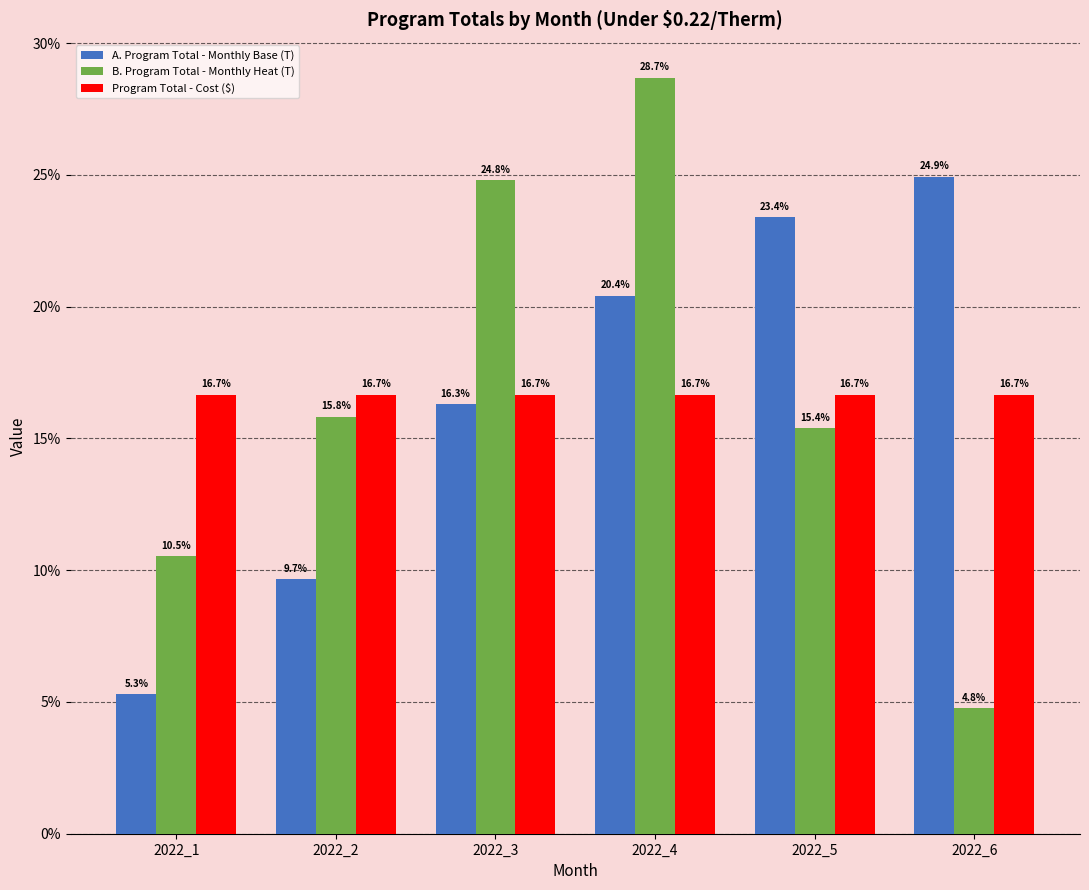

At how many categories does at least one series exceed 11?

6